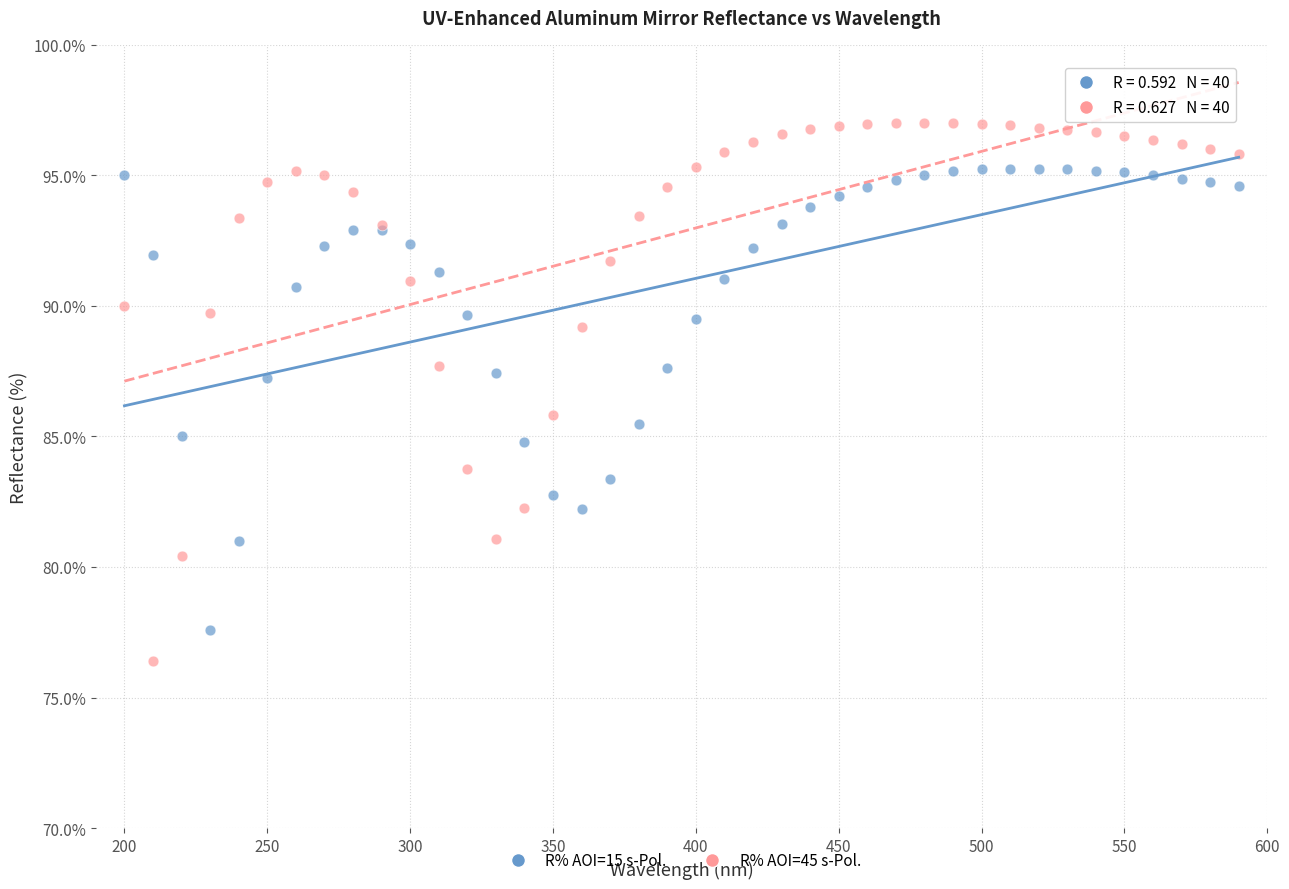

Which series reaches the minimum Y coordinate?

R% AOI=45 s-Pol.